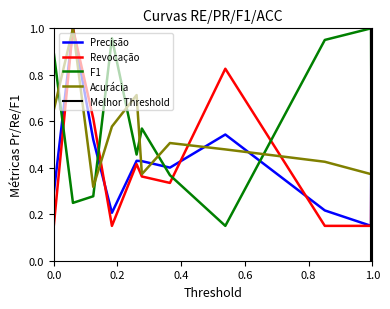

Is this an area chart (filled region under the line)?

No